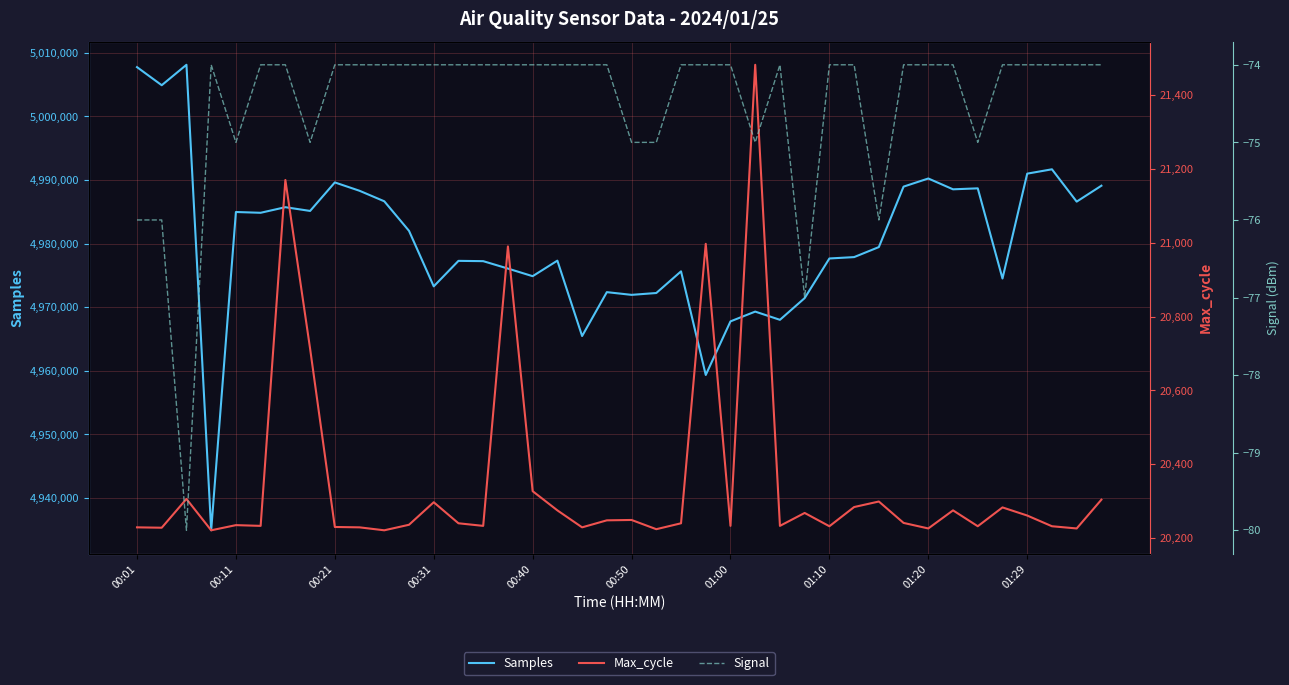

The value of Samples at 00:40 is 4974879. True or false?

True